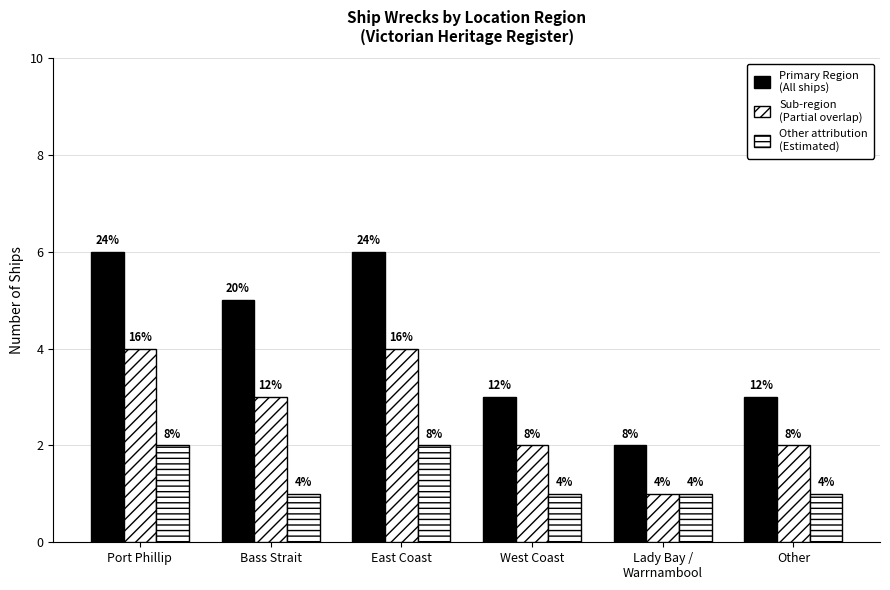

How many bars are there in total?

18